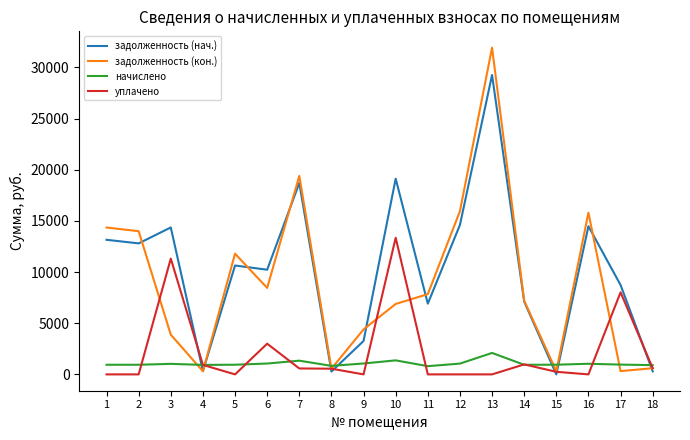

True or false: задолженность (нач.) has more than 0 points higher than both neighbors.

True